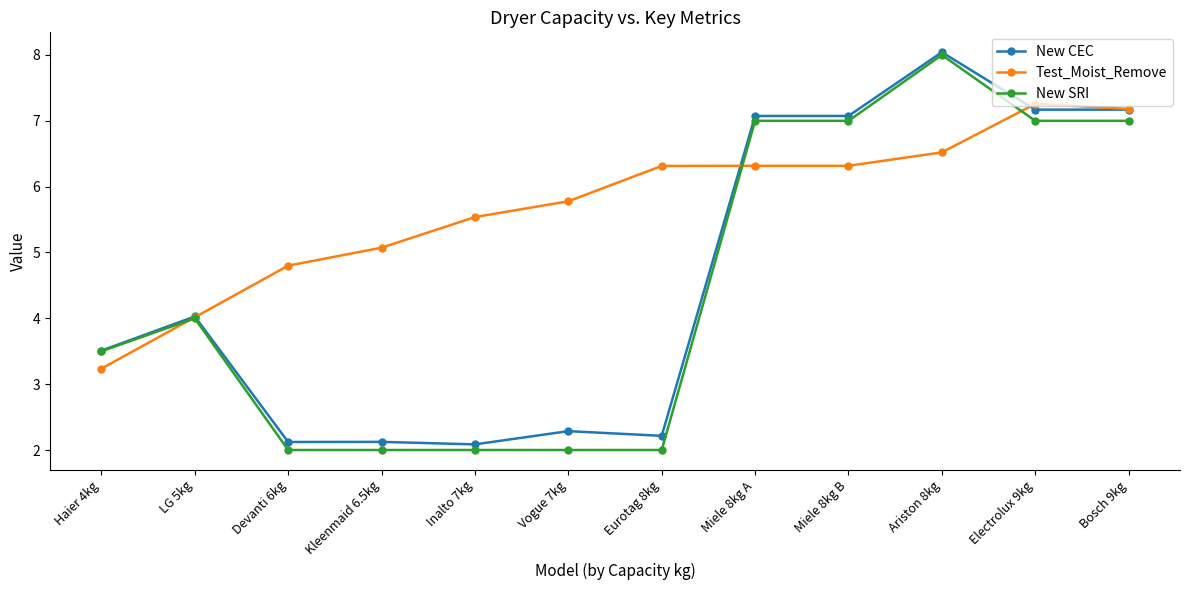

Which series ends up on top after the final intersection of New SRI and Test_Moist_Remove?

Test_Moist_Remove